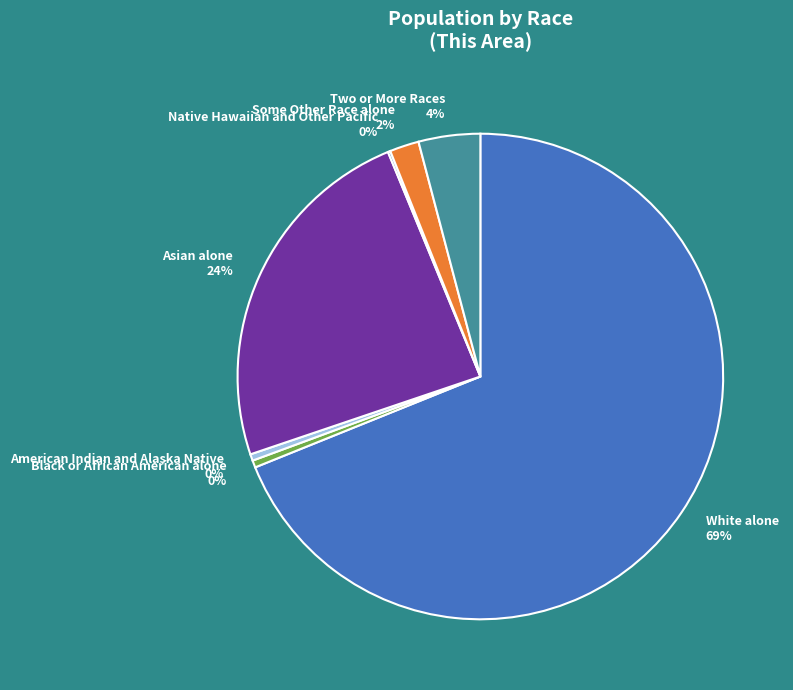

Which slice is the largest?

White alone